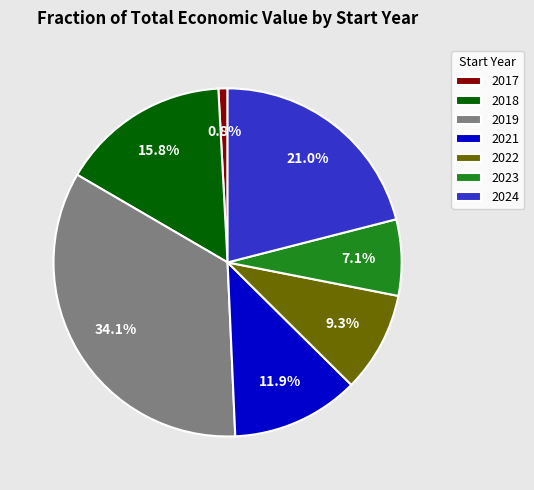

What is the largest slice in the pie chart?

2019